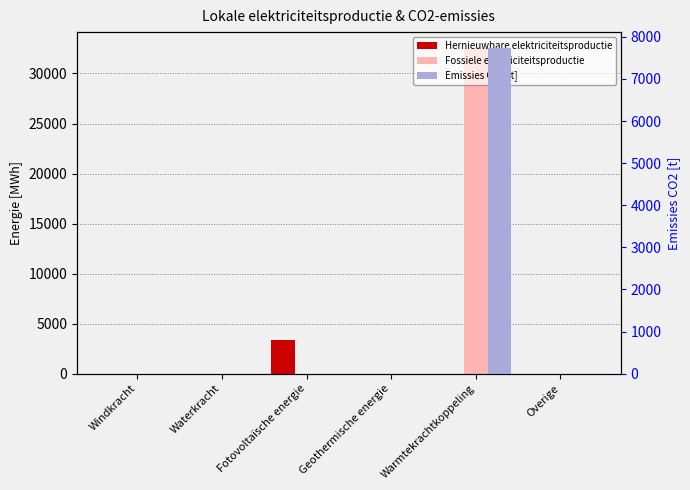

Reading left to right, extract all data points from this chart.

Hernieuwbare elektriciteitsproductie: Windkracht=0.0	Waterkracht=0.0	Fotovoltaïsche energie=3360.3	Geothermische energie=0.0	Warmtekrachtkoppeling=0.0	Overige=0.0
Fossiele elektriciteitsproductie: Windkracht=0.0	Waterkracht=0.0	Fotovoltaïsche energie=0.0	Geothermische energie=0.0	Warmtekrachtkoppeling=32508.0	Overige=0.0
Emissies CO2 [t]: Windkracht=0.0	Waterkracht=0.0	Fotovoltaïsche energie=0.0	Geothermische energie=0.0	Warmtekrachtkoppeling=7725.4	Overige=0.0